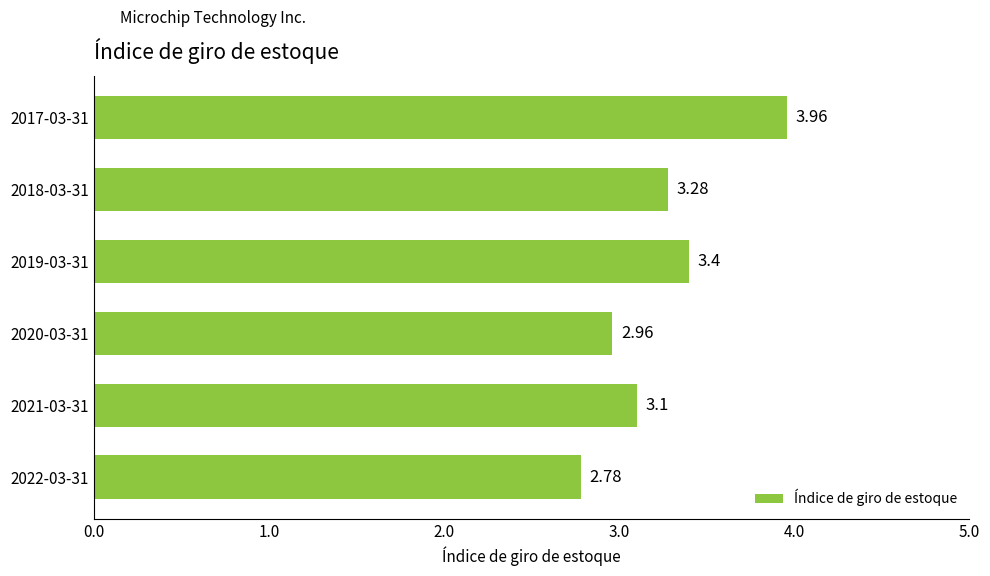

Rank the categories by value from highest to lowest.

2017-03-31, 2019-03-31, 2018-03-31, 2021-03-31, 2020-03-31, 2022-03-31